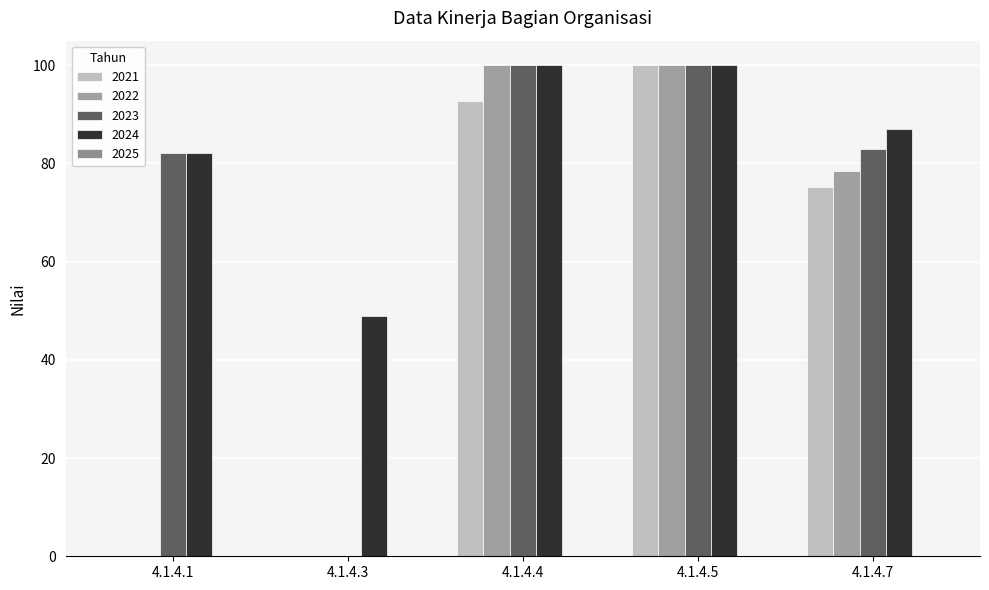

Read the 2022 value at 4.1.4.4.

100.0